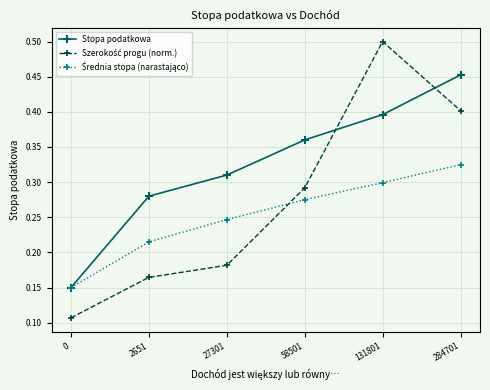

The Stopa podatkowa series shows 0.4 at 58501. True or false?

True